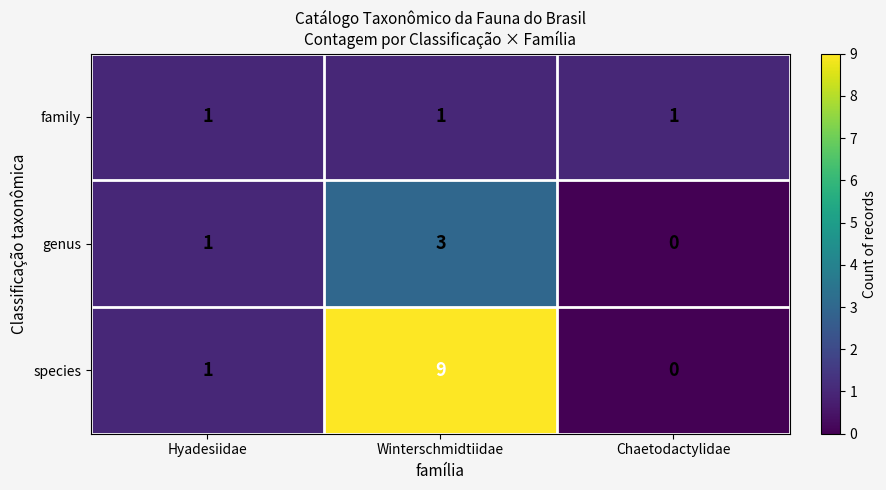

Is it true that family equals 0 at Winterschmidtiidae?

False